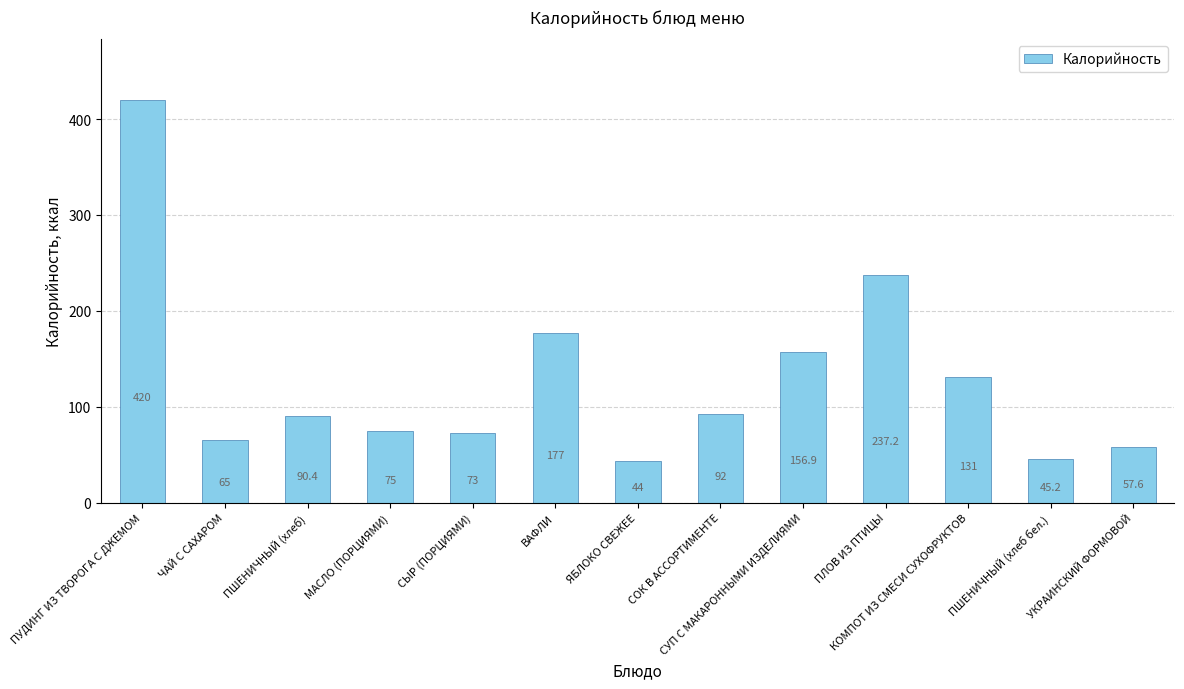

True or false: the data shows 44.0 at ЯБЛОКО СВЕЖЕЕ.

True